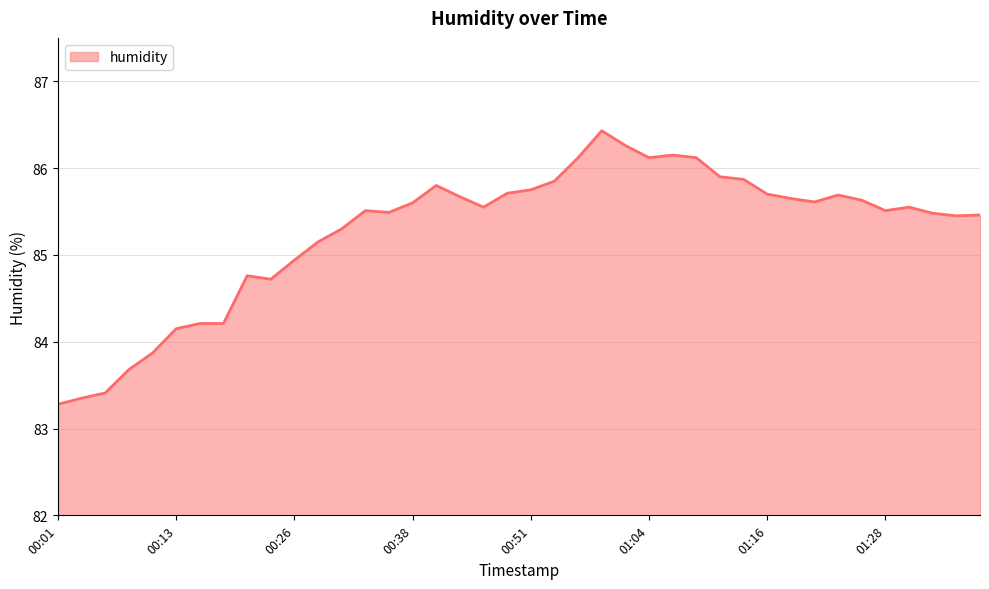

What is the minimum value shown in the chart?

83.3